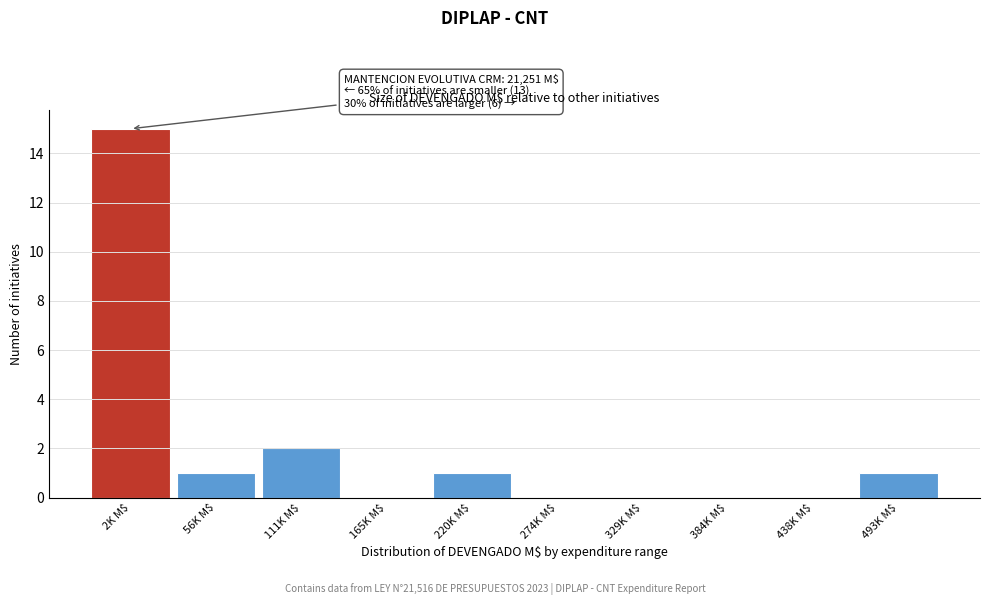

True or false: the data shows 0 at 493K M$.

False